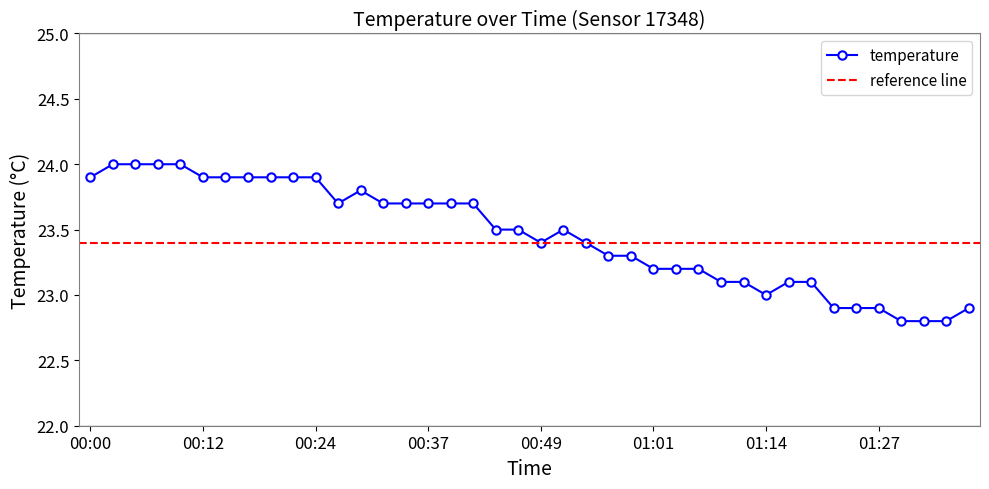

At which category does the data reach its first local peak?

00:29